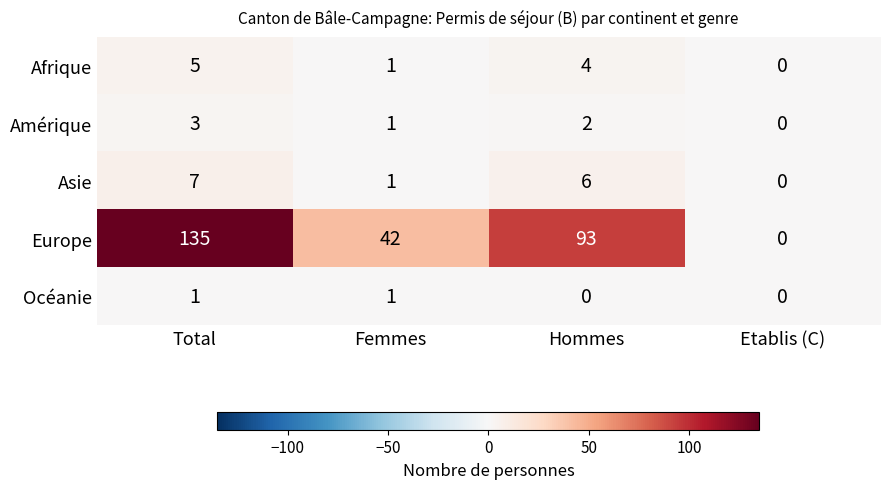

The Amérique series shows 1 at Hommes. True or false?

False